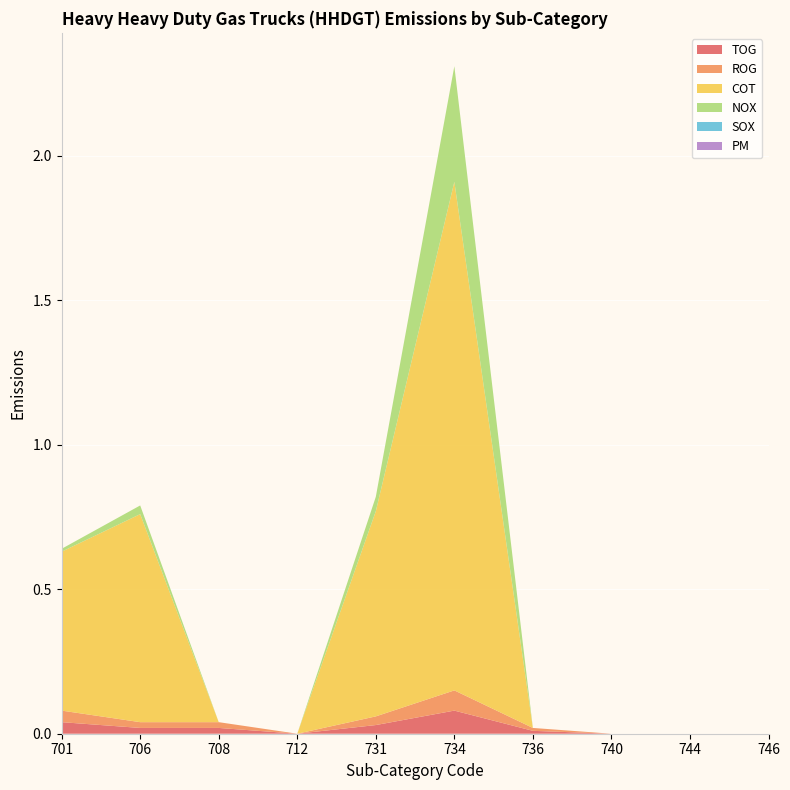

Reading right to left, transcribe all the data shown in this chart.

TOG: 0.0	0.0	0.0	0.0	0.1	0.0	0.0	0.0	0.0	0.0
ROG: 0.0	0.0	0.0	0.0	0.1	0.0	0.0	0.0	0.0	0.0
COT: 0.0	0.0	0.0	0.0	1.8	0.7	0.0	0.0	0.7	0.6
NOX: 0.0	0.0	0.0	0.0	0.4	0.1	0.0	0.0	0.0	0.0
SOX: 0.0	0.0	0.0	0.0	0.0	0.0	0.0	0.0	0.0	0.0
PM: 0.0	0.0	0.0	0.0	0.0	0.0	0.0	0.0	0.0	0.0